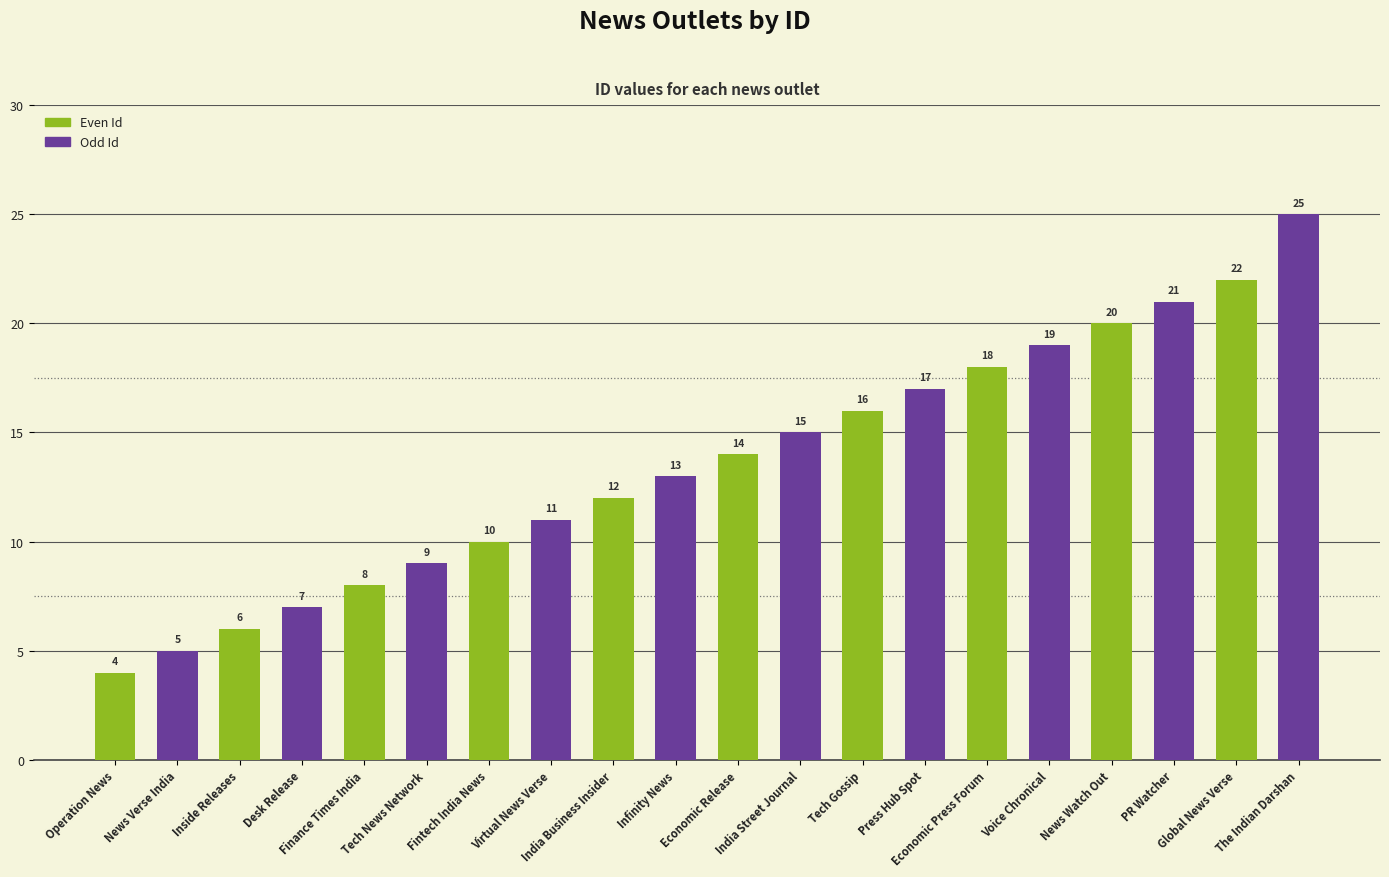

How many series are shown in this chart?

1